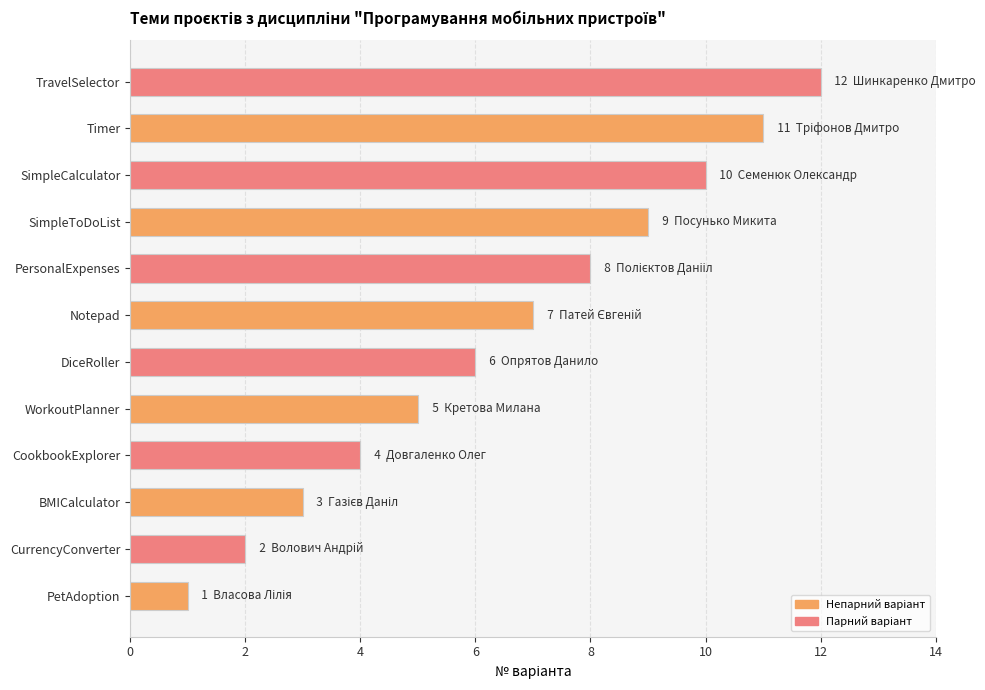

True or false: the data shows 18 at Timer.

False